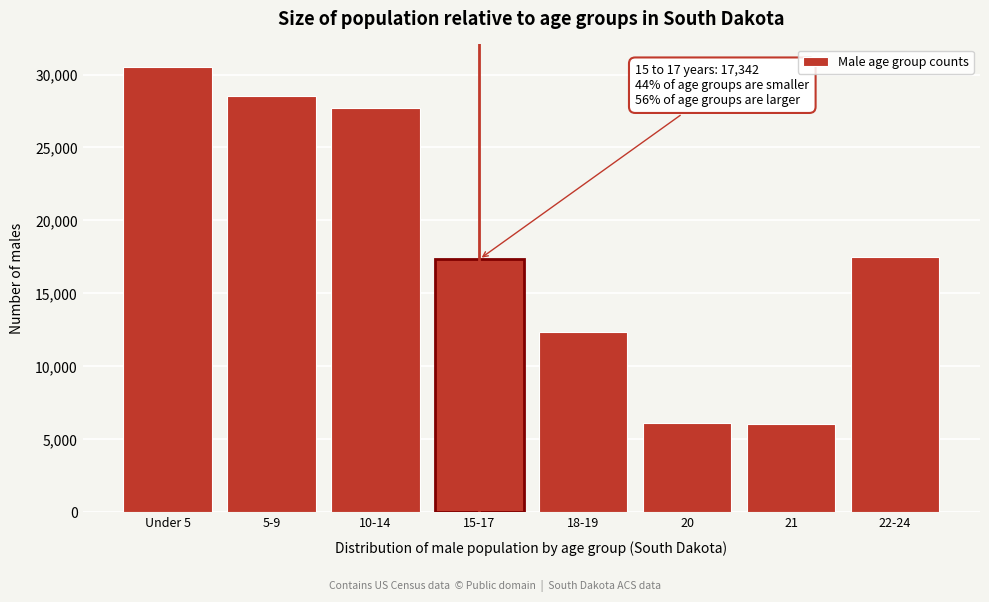

Is it true that the value at 18-19 is 12340?

True